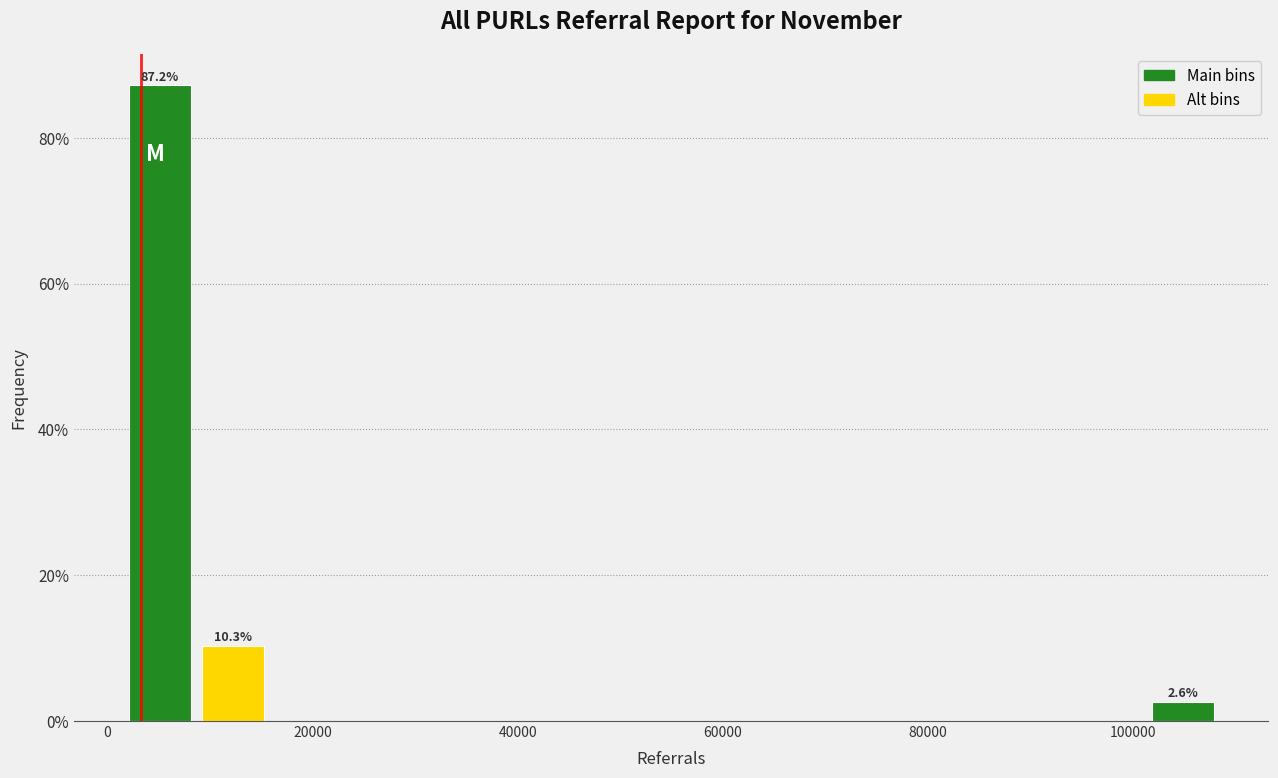

Read against the x-axis, roughly where is the centre of the tallest bar?

6000